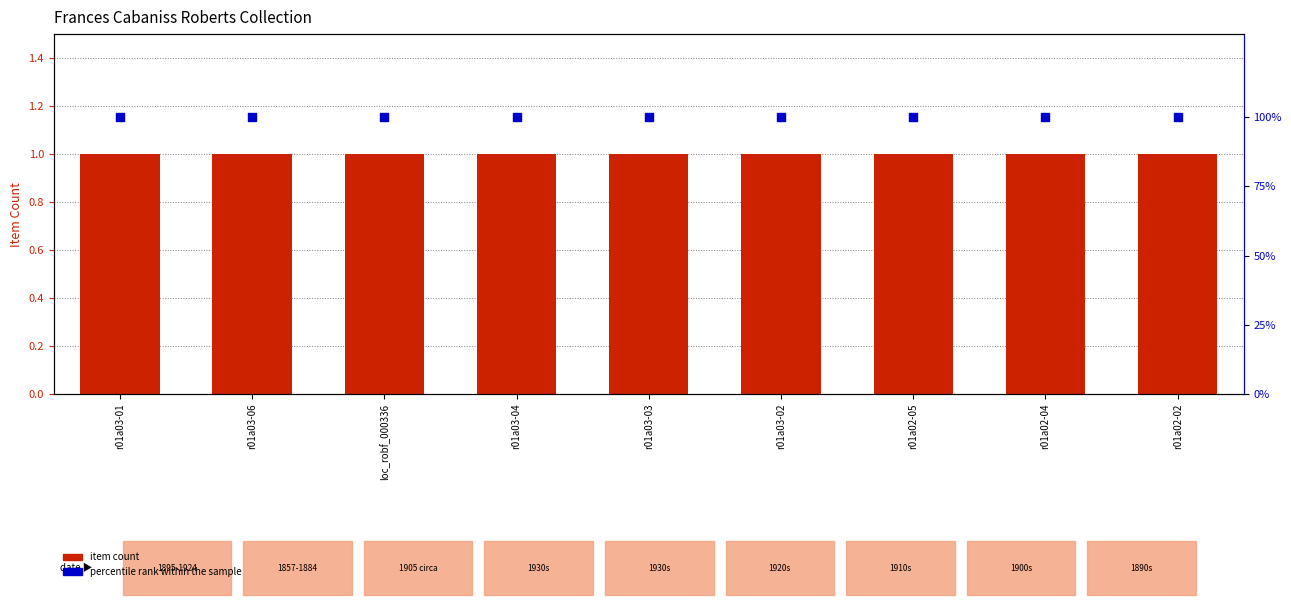

Which series reaches the minimum Y coordinate?

item count